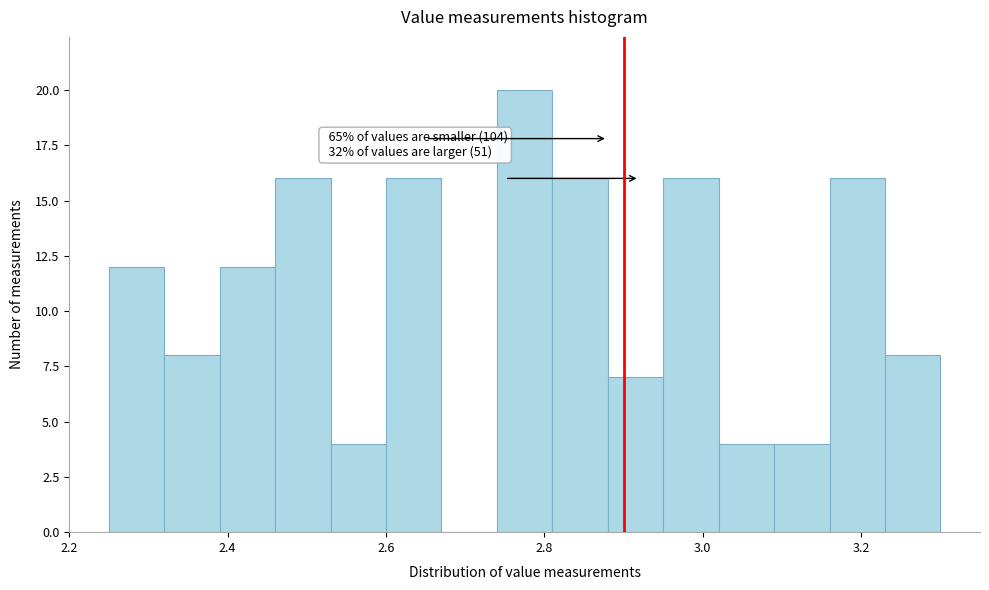

Read against the x-axis, roughly where is the centre of the tallest bar?

2.78